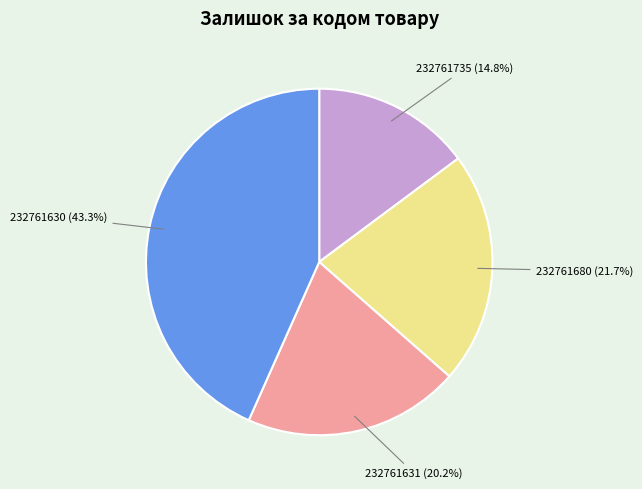

How many slices are in this pie chart?

4